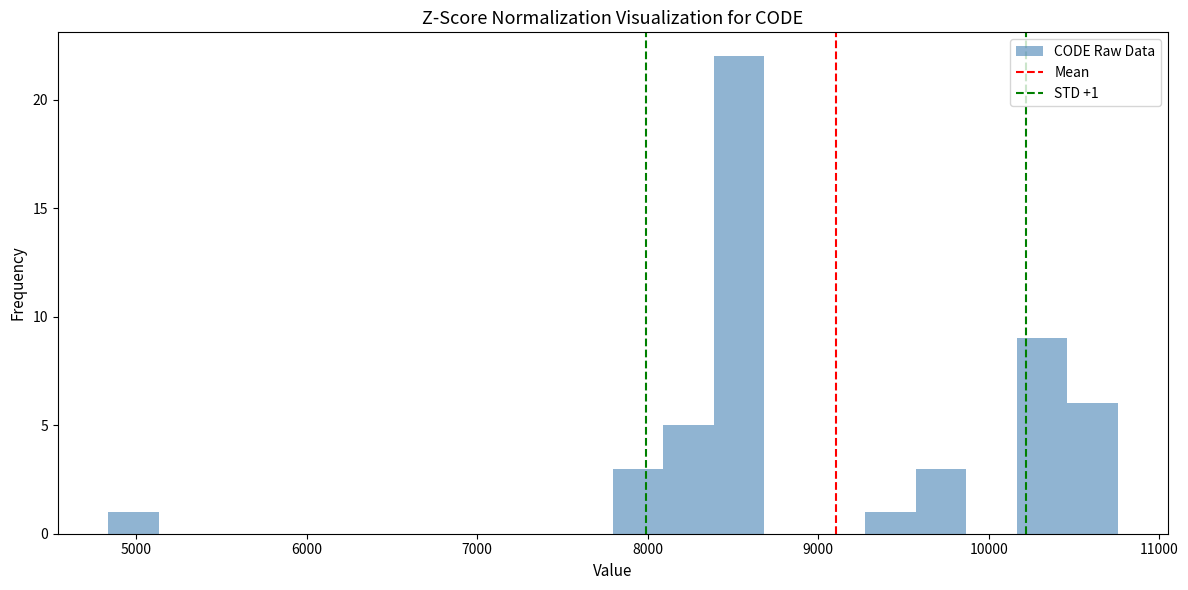

Read against the x-axis, roughly where is the centre of the tallest bar?

8500